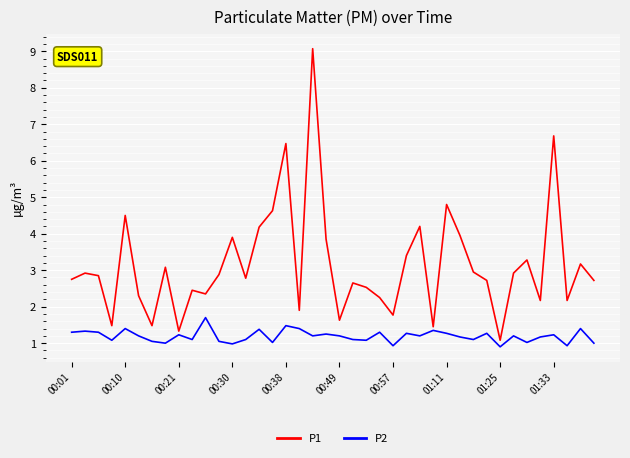

What is the difference between the maximum and minimum values in the P2 series?

0.8